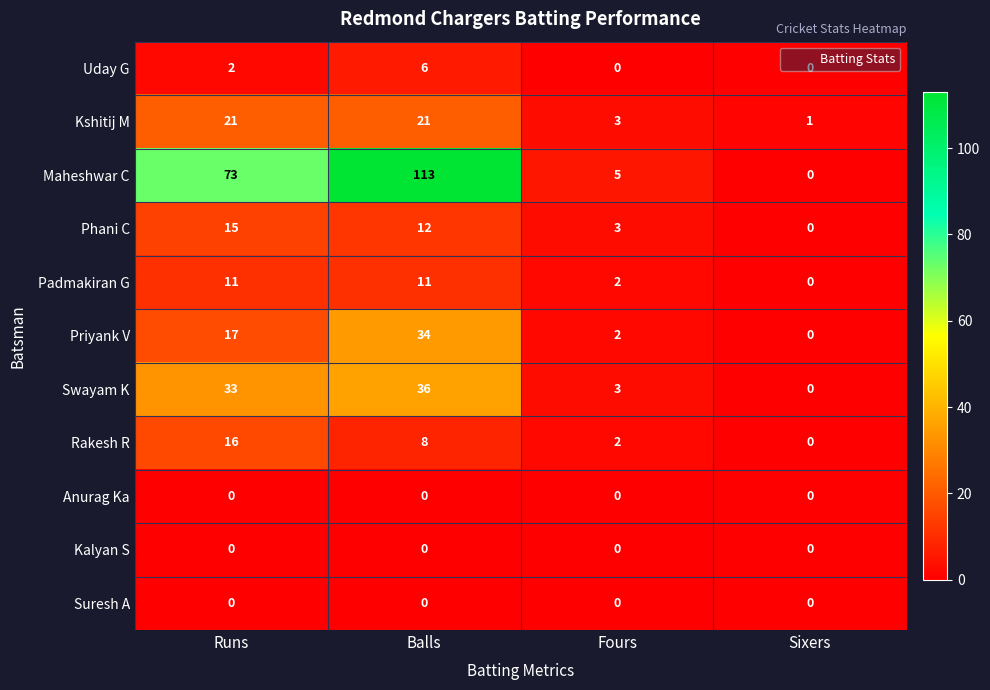

Which series has the largest total across all categories?

Maheshwar C